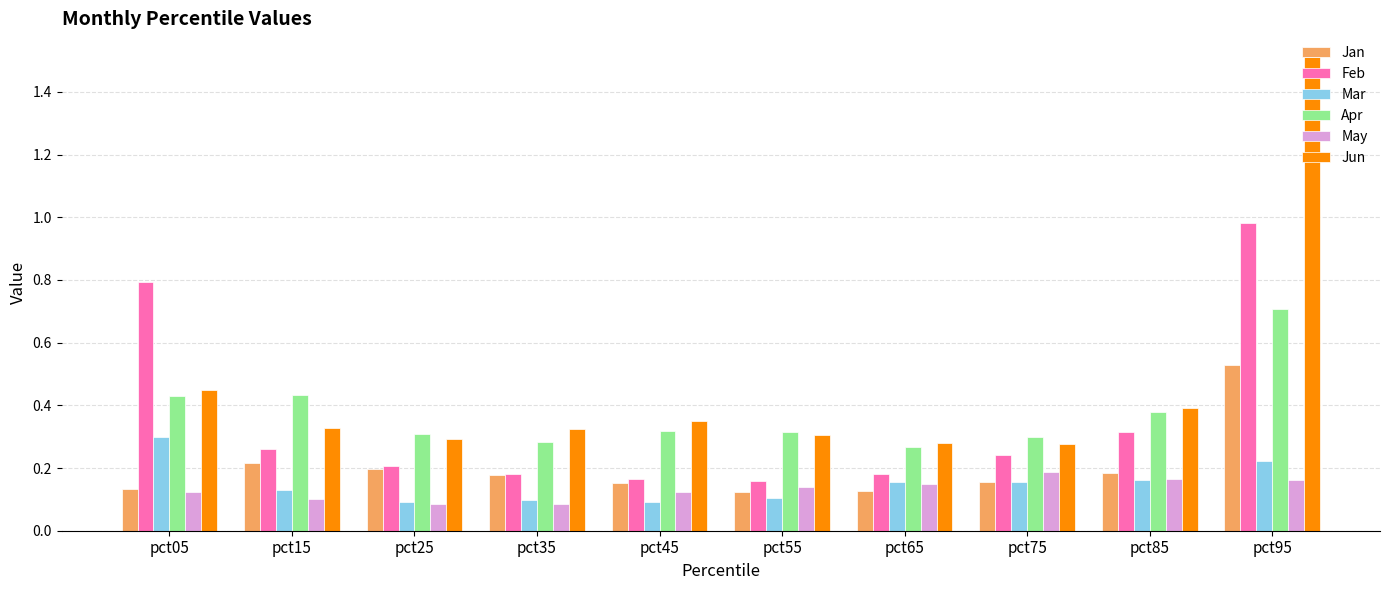

Is the value of Jun at pct25 greater than the value of May at pct65?

Yes